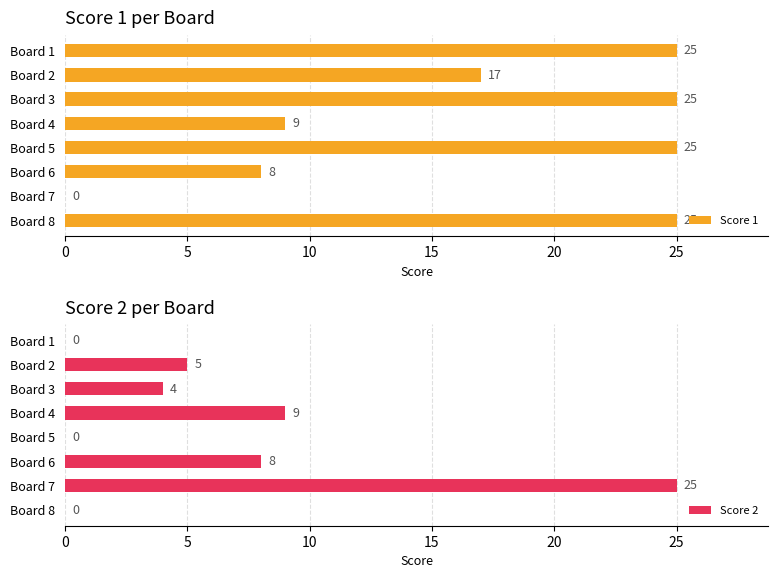

What is the highest value of the Score 2 series?

25